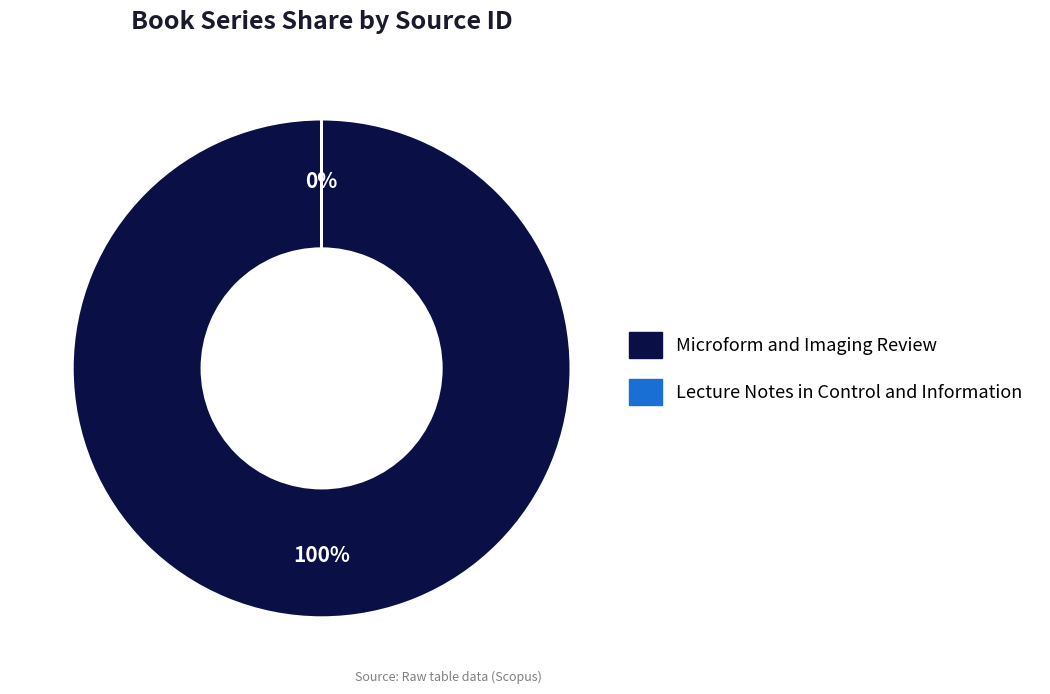

True or false: Lecture Notes in Control and Information accounts for 1% of the total.

False